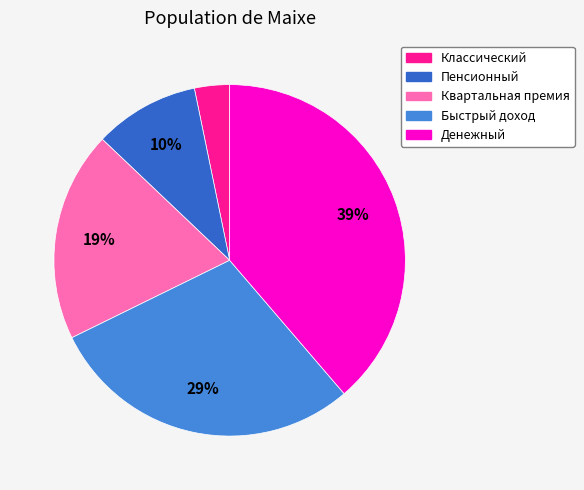

To the nearest percent, what is the difference between the Денежный and Быстрый доход slice percentages?

10%